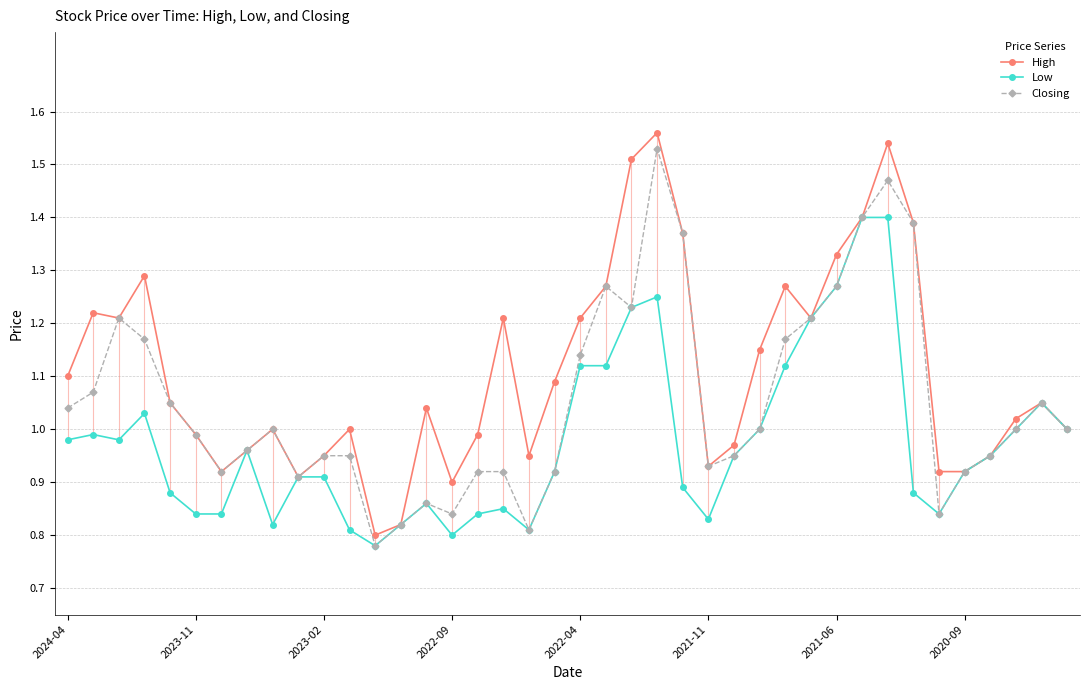

Which series has the largest total across all categories?

High